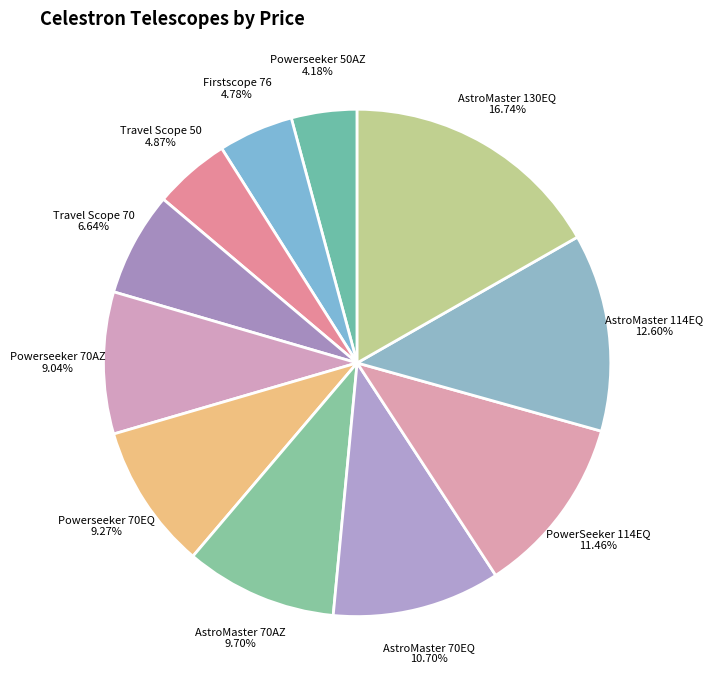

To the nearest percent, what percentage of the pie is Powerseeker 70AZ?

9%